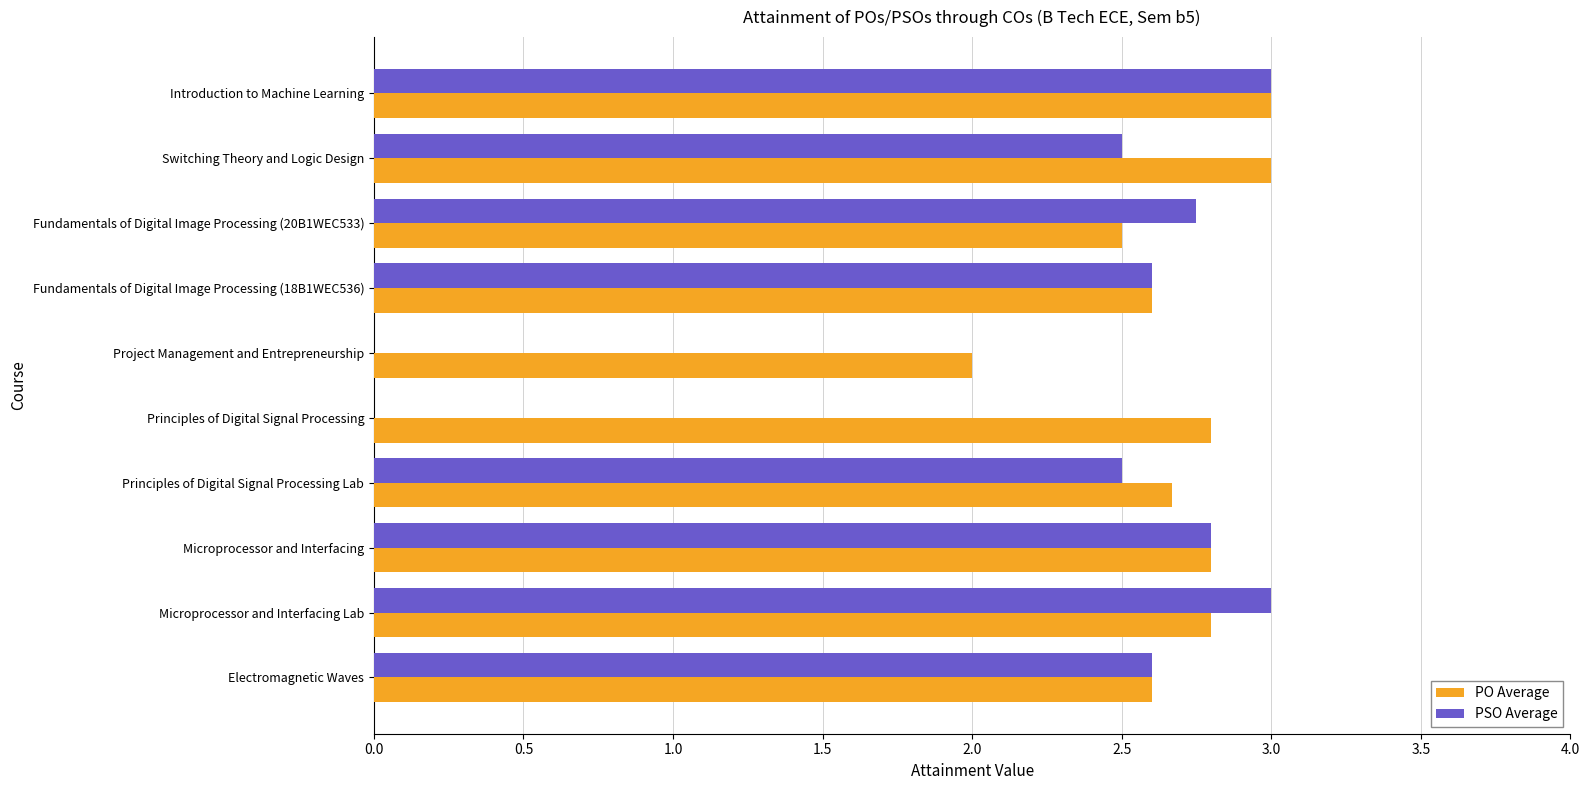

Between Introduction to Machine Learning and Project Management and Entrepreneurship, which series saw the biggest shift?

PSO Average